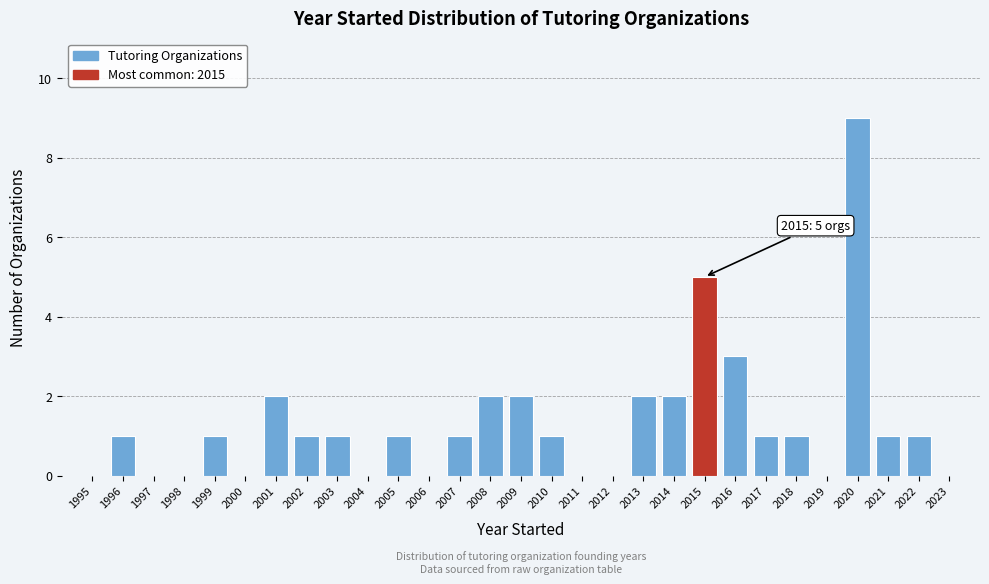

Reading right to left, extract all data points from this chart.

2022=1	2021=1	2020=9	2019=0	2018=1	2017=1	2016=3	2015=5	2014=2	2013=2	2012=0	2011=0	2010=1	2009=2	2008=2	2007=1	2006=0	2005=1	2004=0	2003=1	2002=1	2001=2	2000=0	1999=1	1998=0	1997=0	1996=1	1995=0